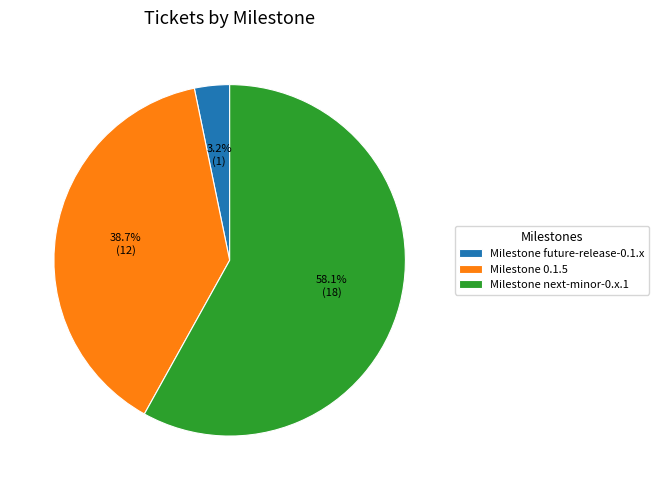

Which category has the biggest portion of the pie?

Milestone next-minor-0.x.1